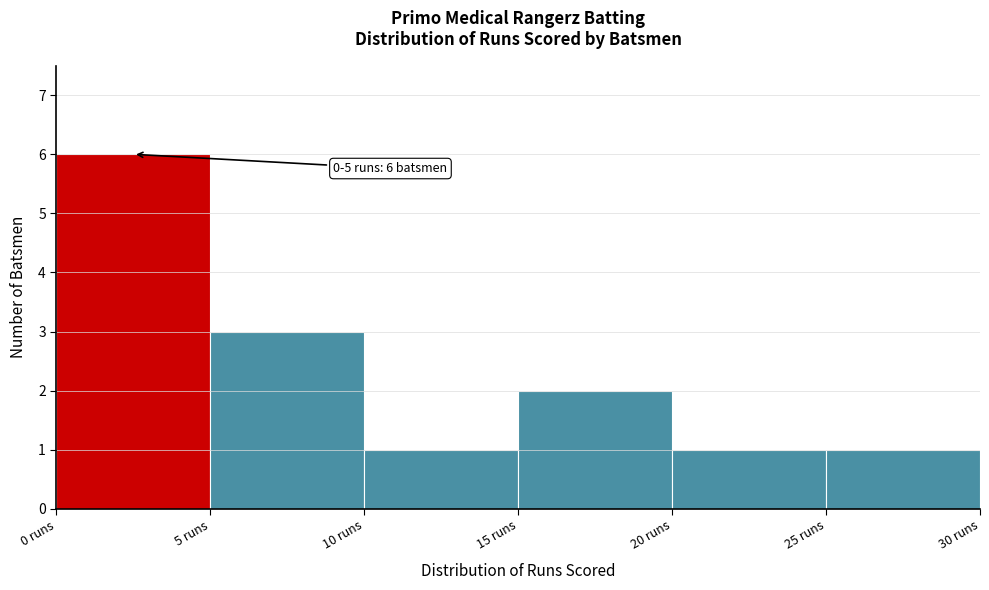

Which range on the x-axis has the tallest bar?

0 to 5